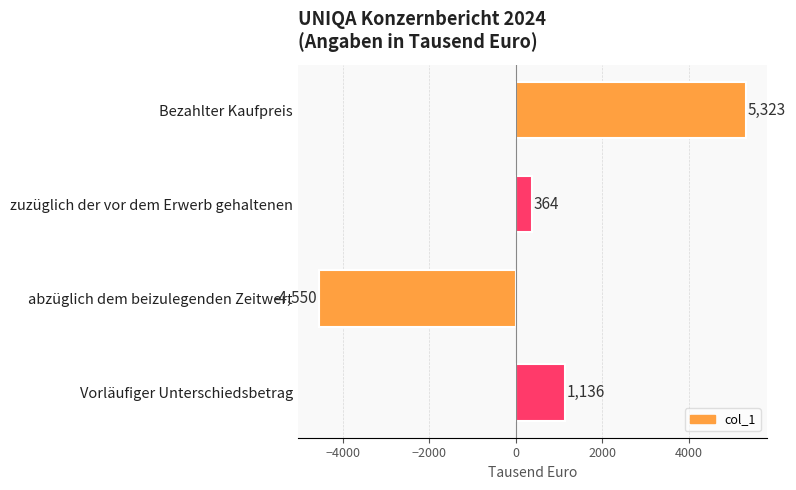

Count the number of categories in the chart.

4